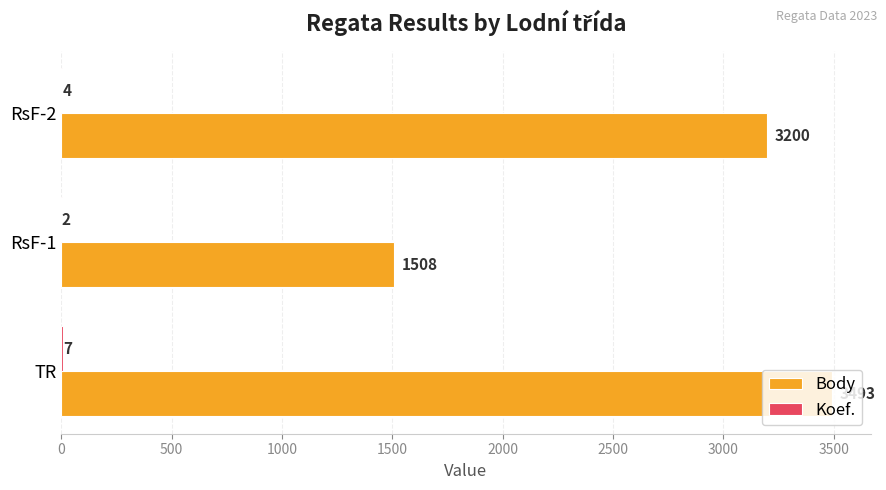

What value does the Body series have at TR, to the nearest 10?

3490